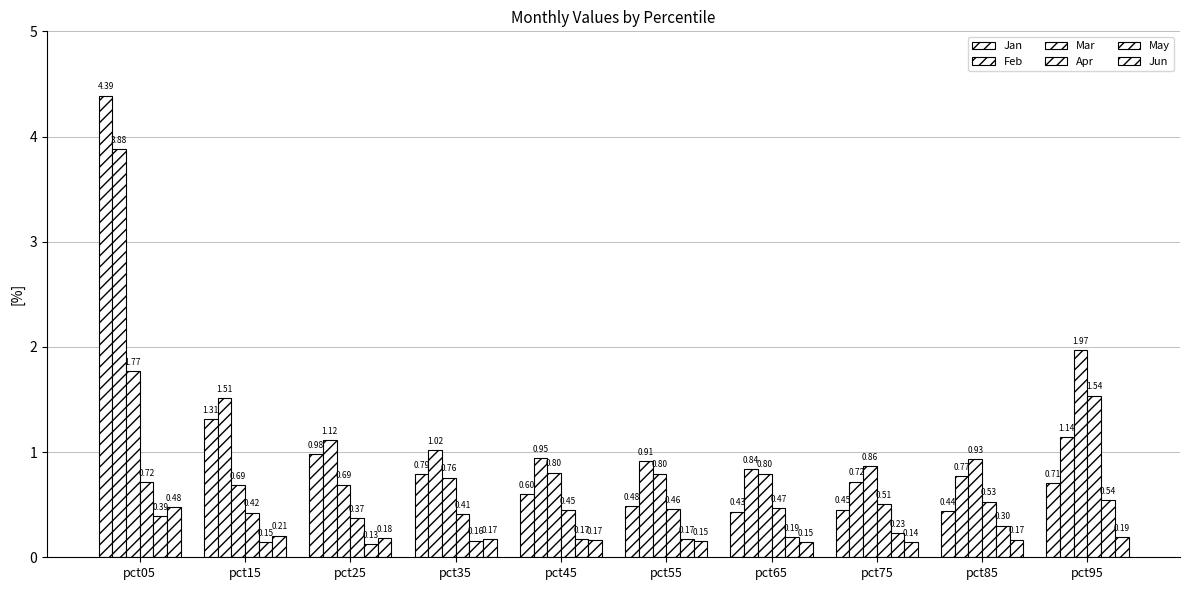

How many groups of bars are there?

10